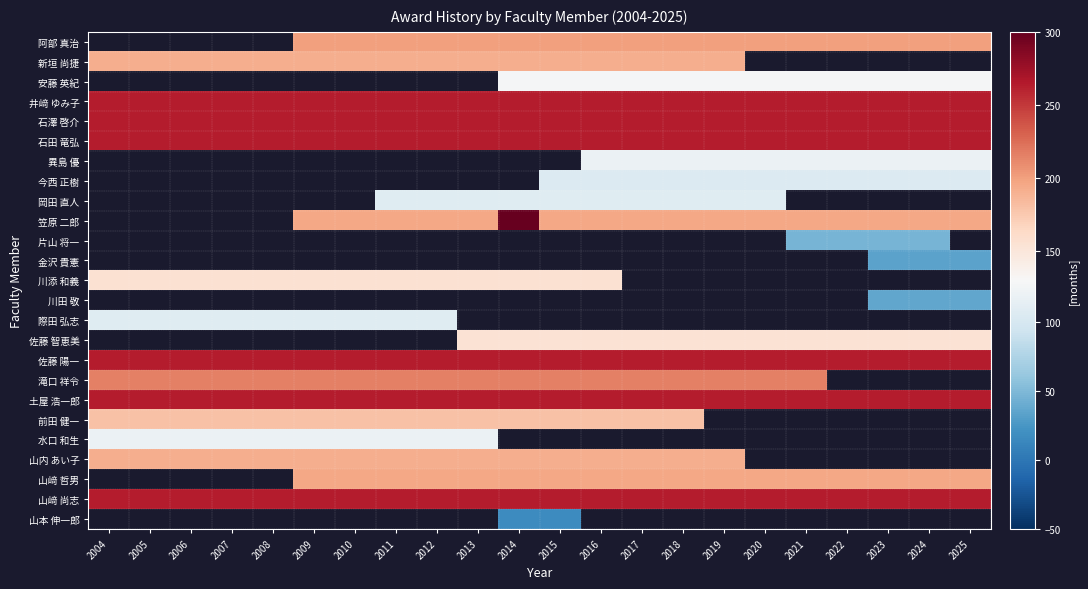

True or false: 佐藤 陽一 has a value of 264.0 at 2014.

True